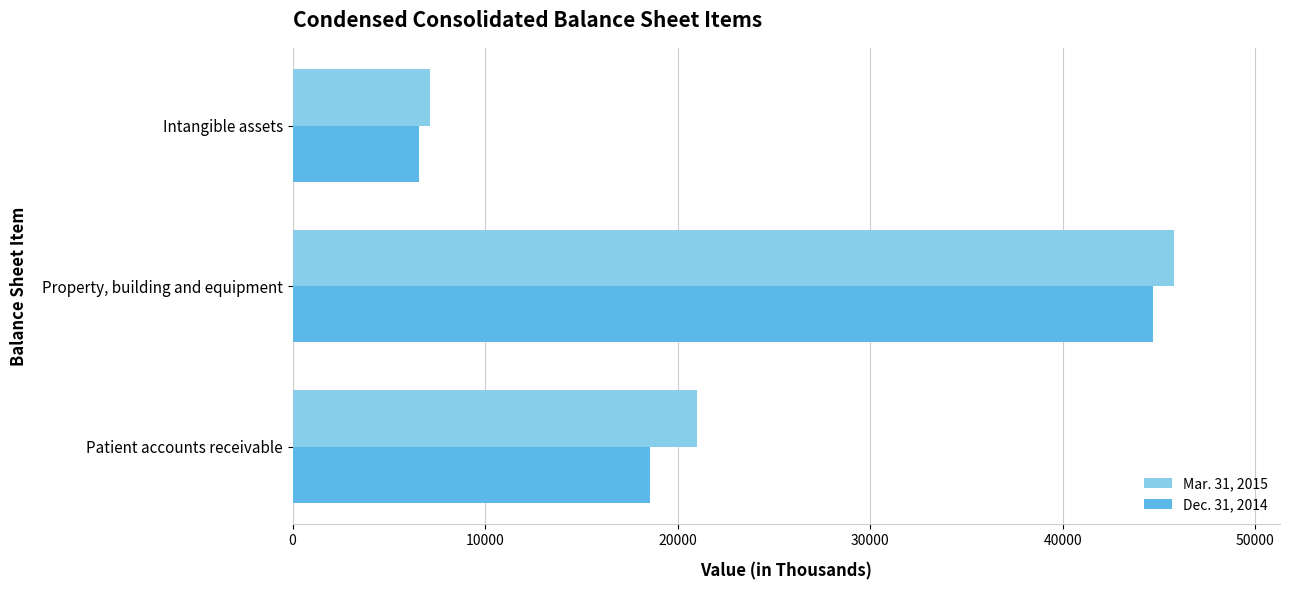

What is the difference between the Mar. 31, 2015 values at Property, building and equipment and Patient accounts receivable?

24799